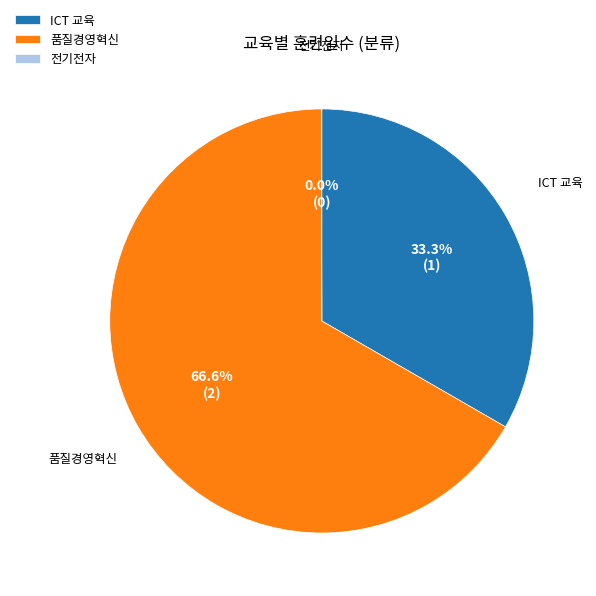

Which category has the biggest portion of the pie?

품질경영혁신